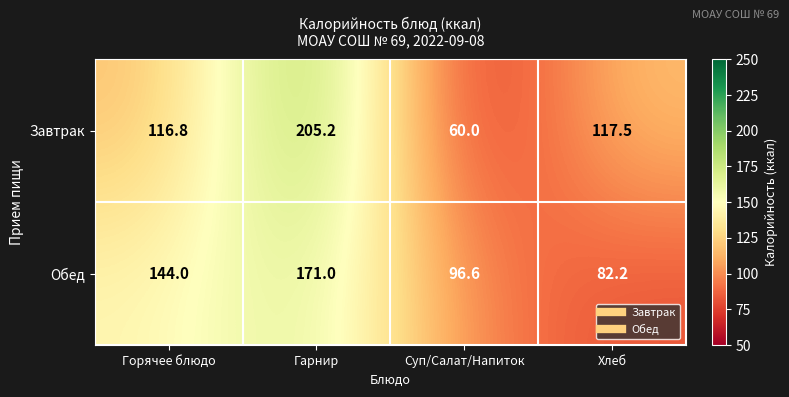

List the series in order of their peak value, lowest first.

Обед, Завтрак